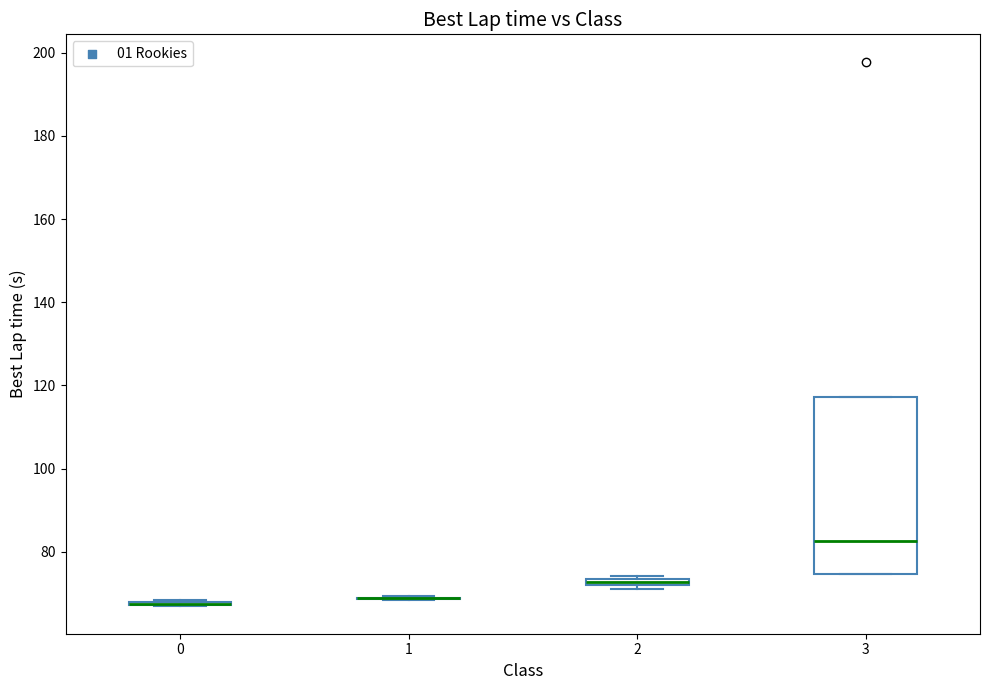

Which box is the tallest, from its lower edge to its upper edge?

3